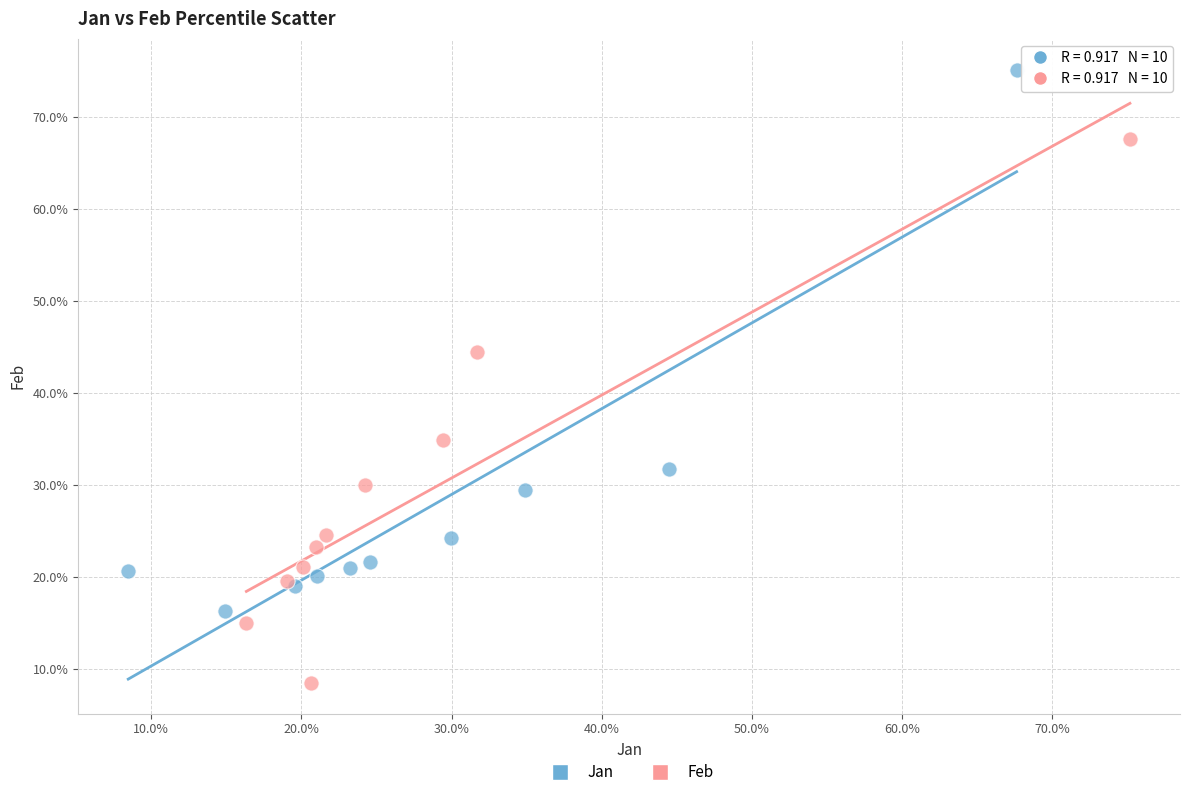

Which series reaches the minimum Y coordinate?

Feb